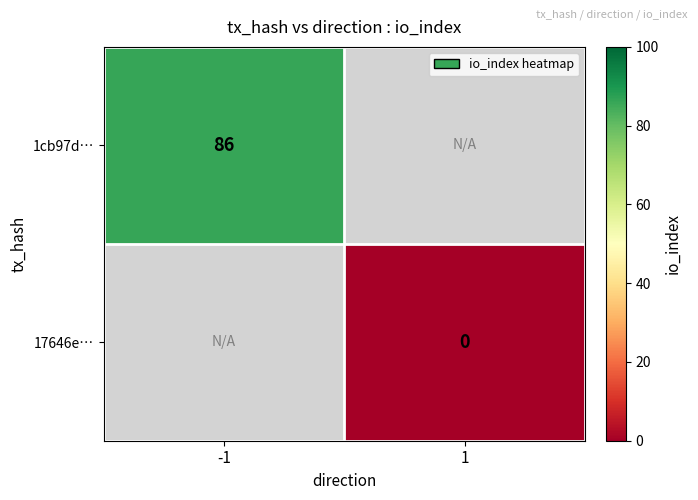

The value of 1cb97d… at -1 is 86. True or false?

True